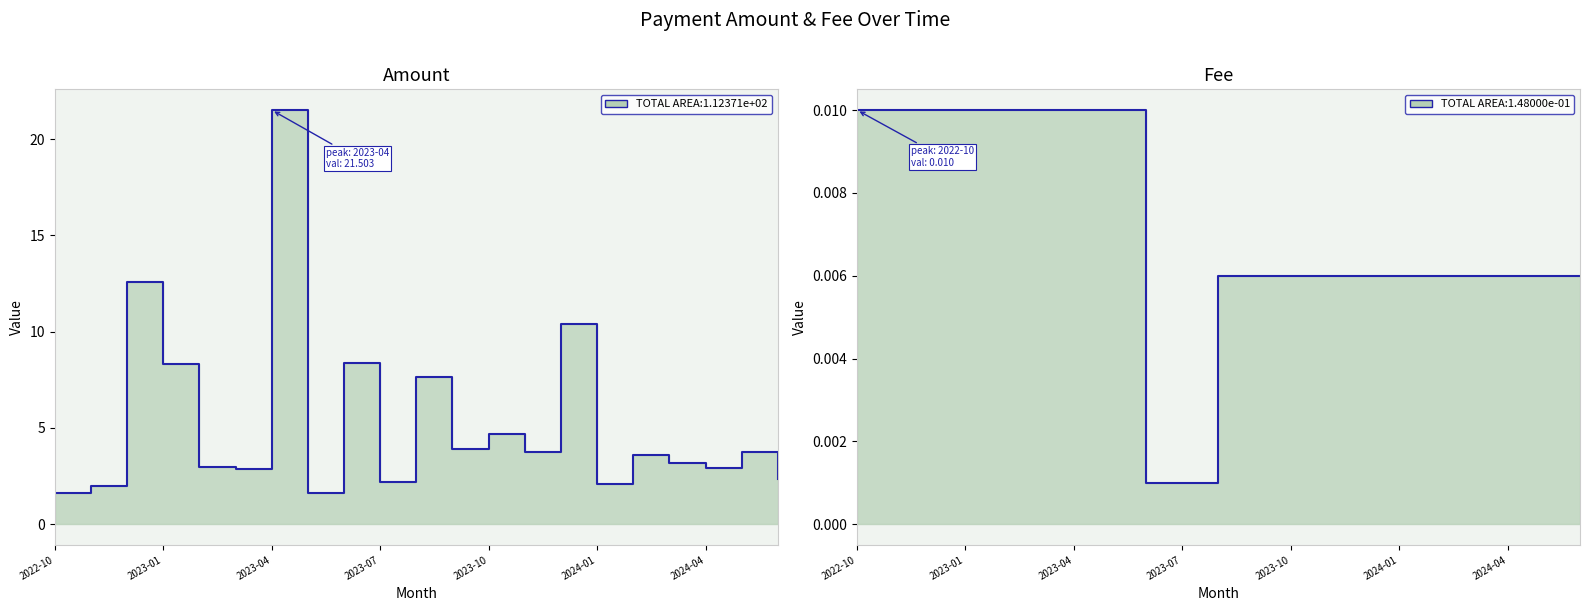

What is the total value across all series at 2022-10?

1.6